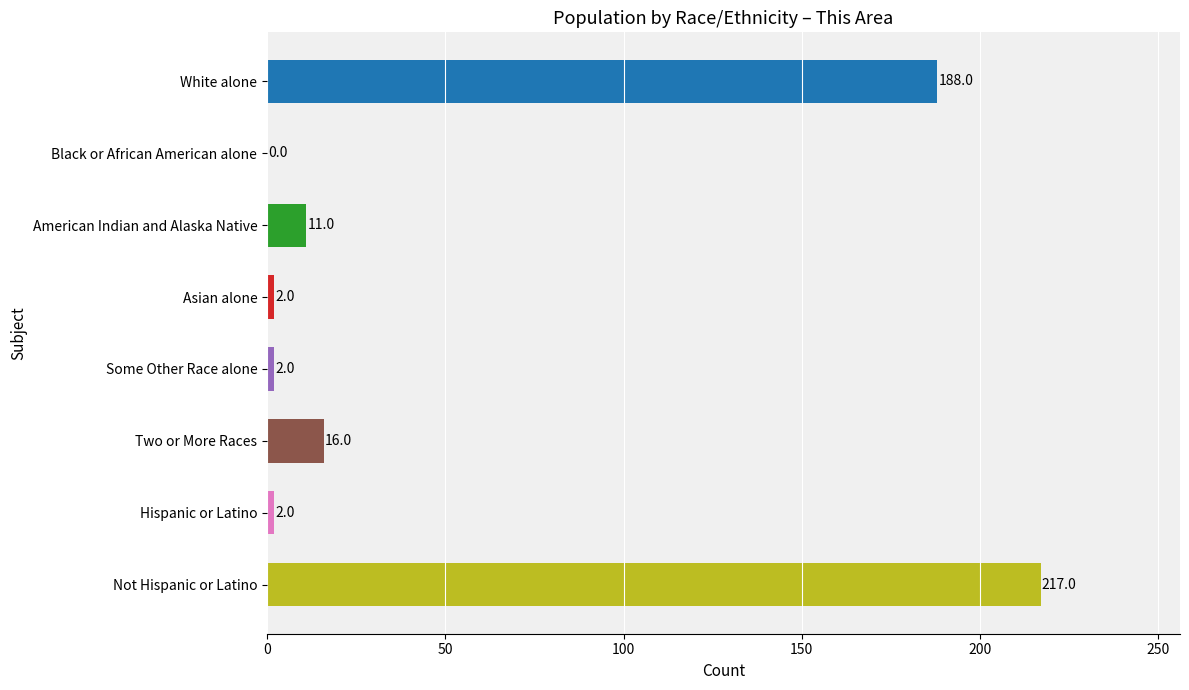

Are the bars horizontal?

Yes